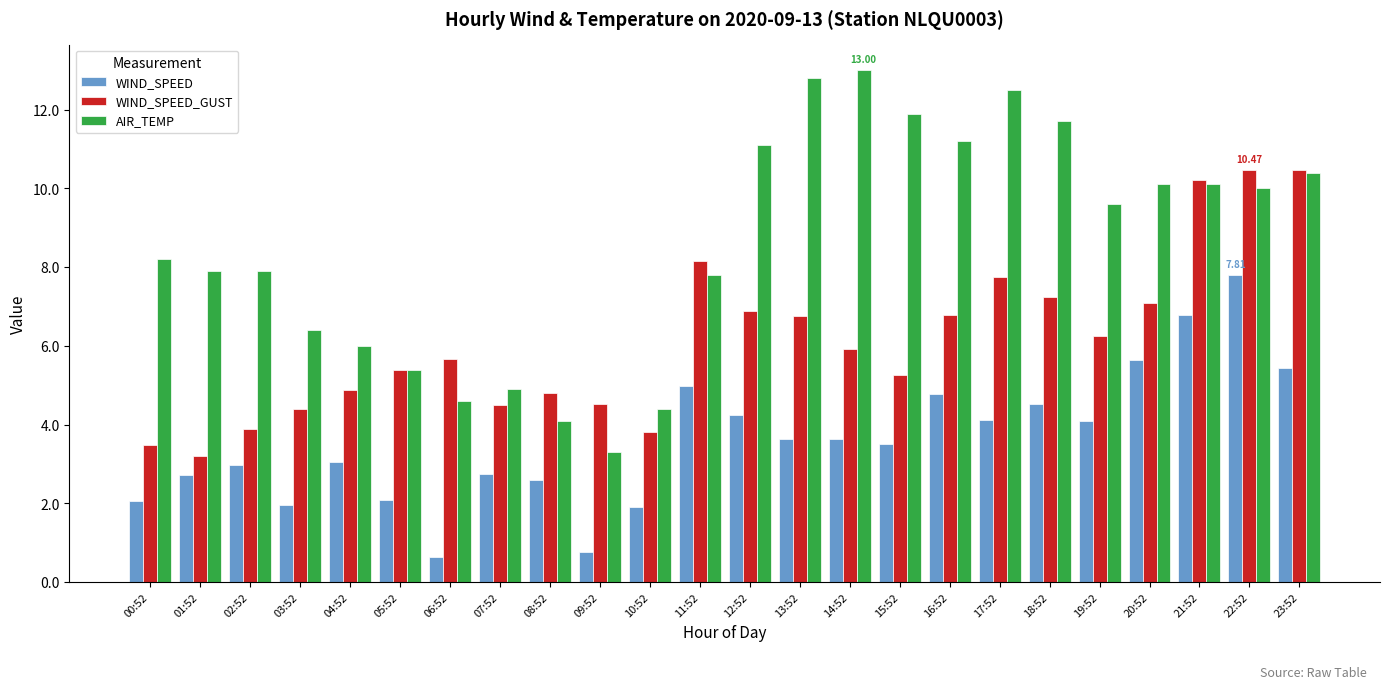

How many values in the WIND_SPEED_GUST series are below 5?

9